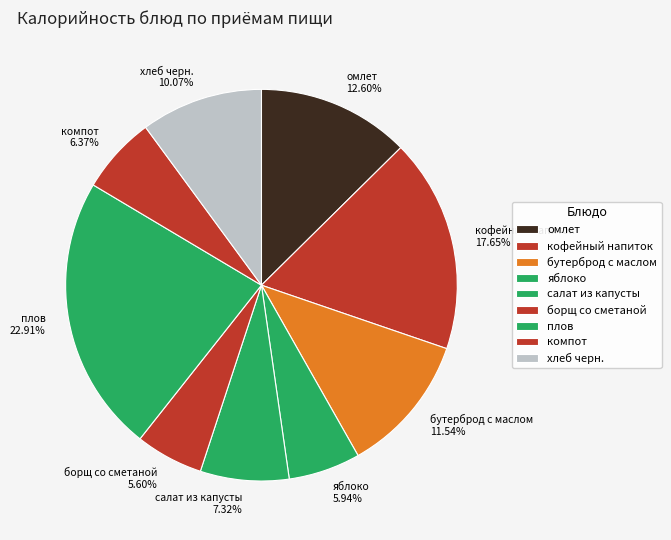

Which category has the biggest portion of the pie?

плов